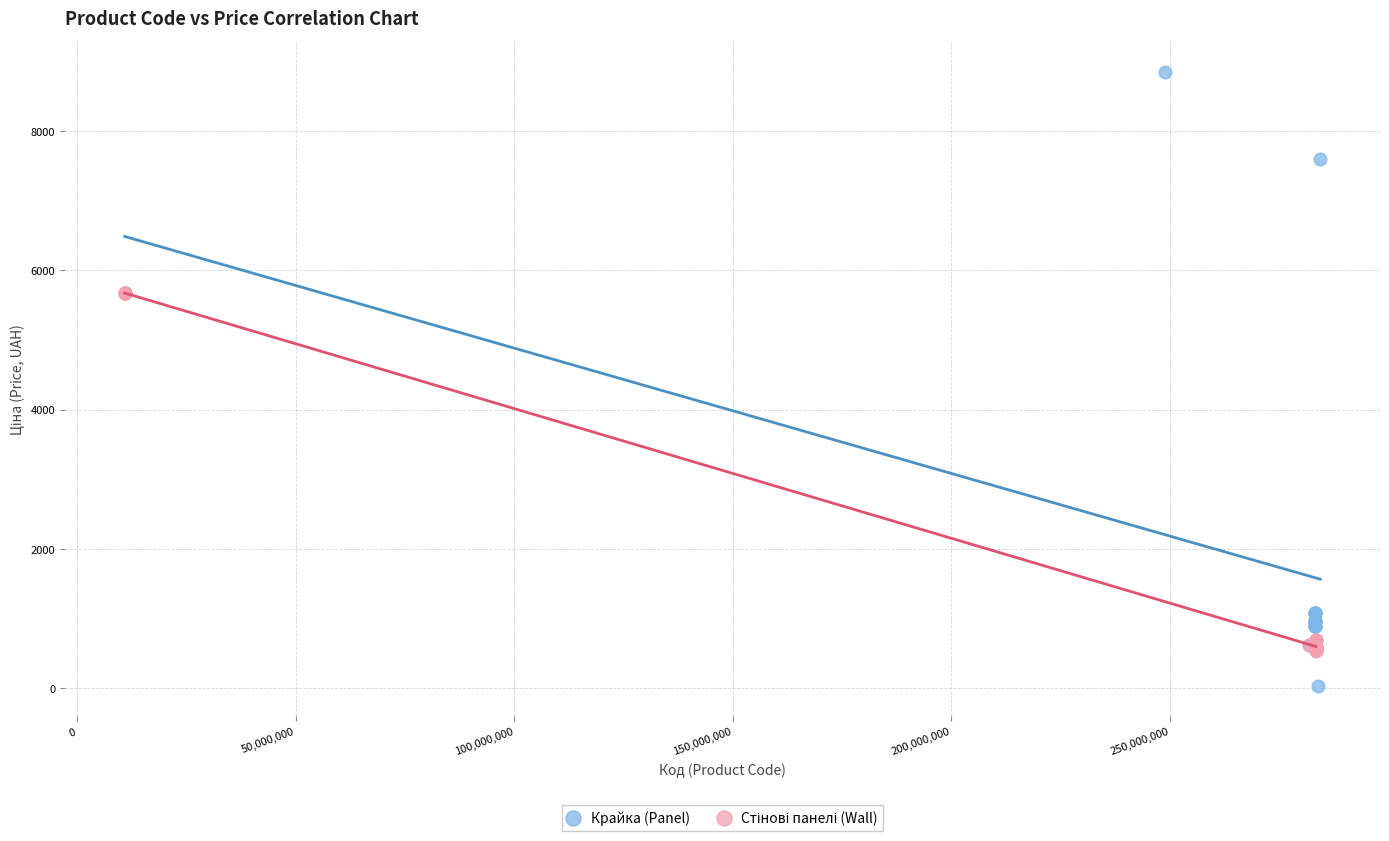

Which series has the largest Y range (max minus min)?

Крайка (Panel)